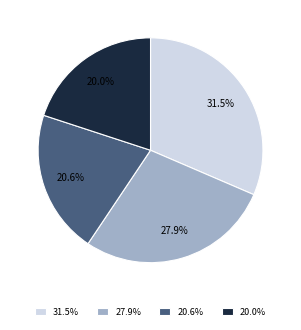

Combined, do 20.6% and 31.5% account for over 50%?

Yes